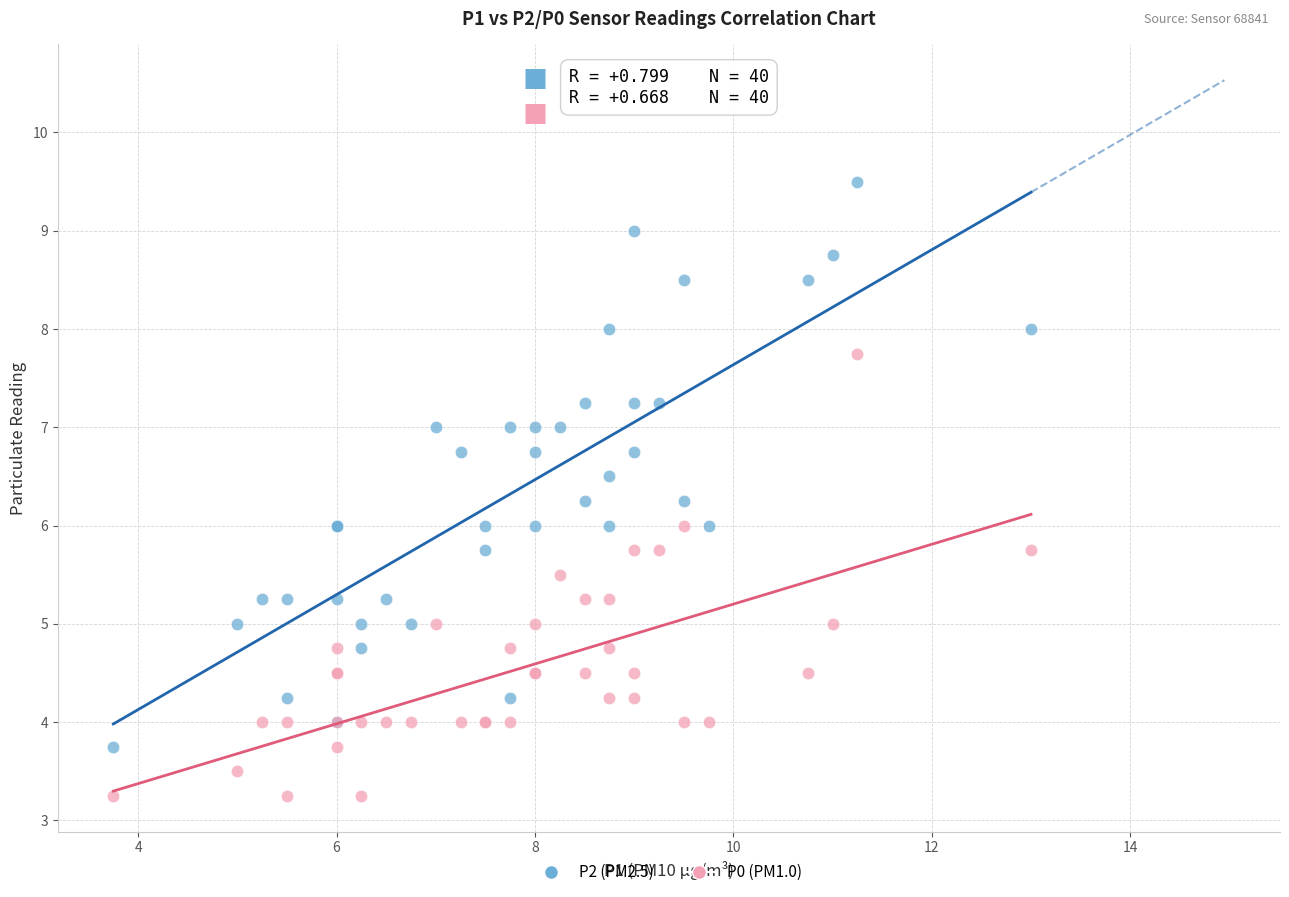

What are all the series names shown in the legend?

P2 (PM2.5), P0 (PM1.0)